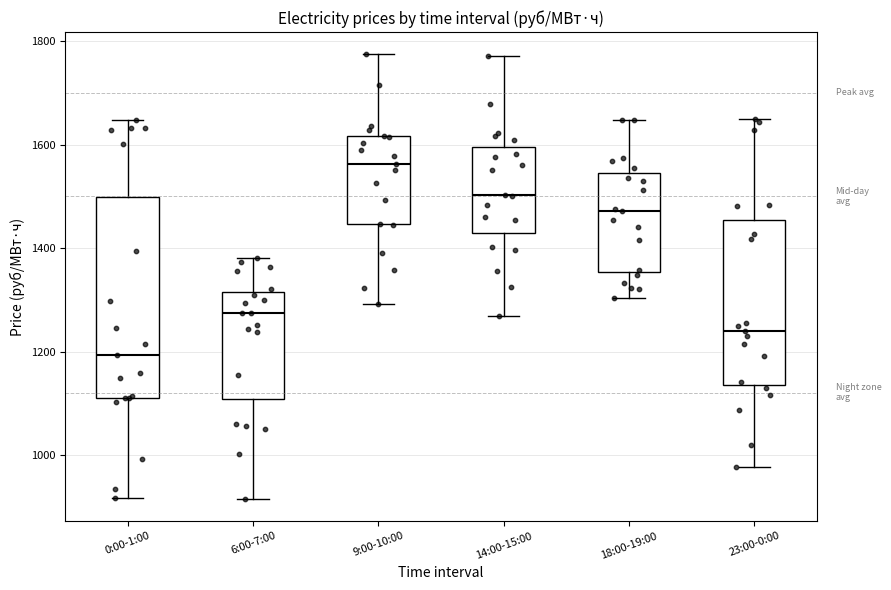

Which box is the tallest, from its lower edge to its upper edge?

0:00-1:00